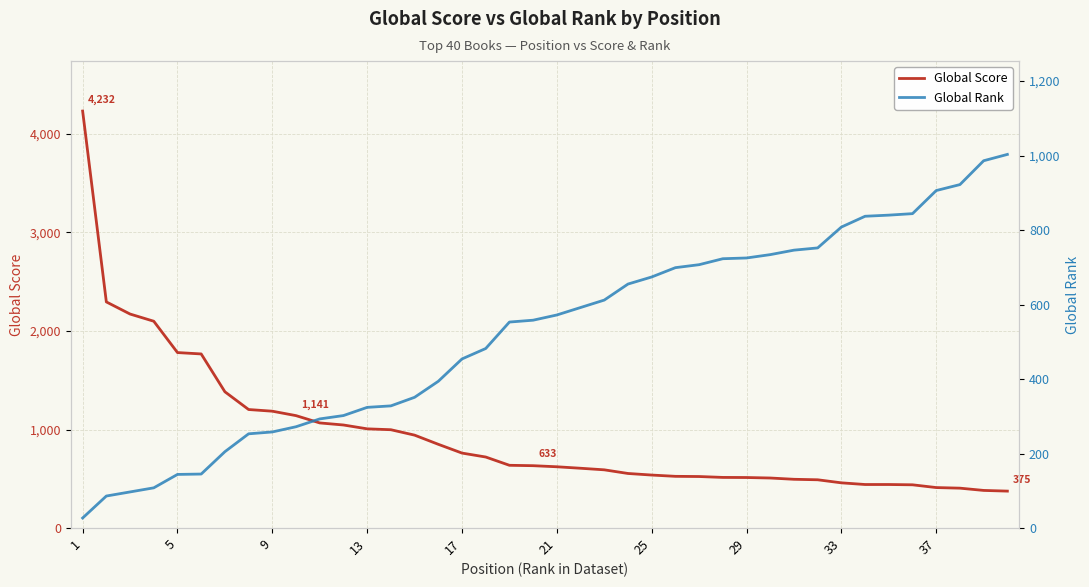

How many values in the Global Rank series exceed 572?

19